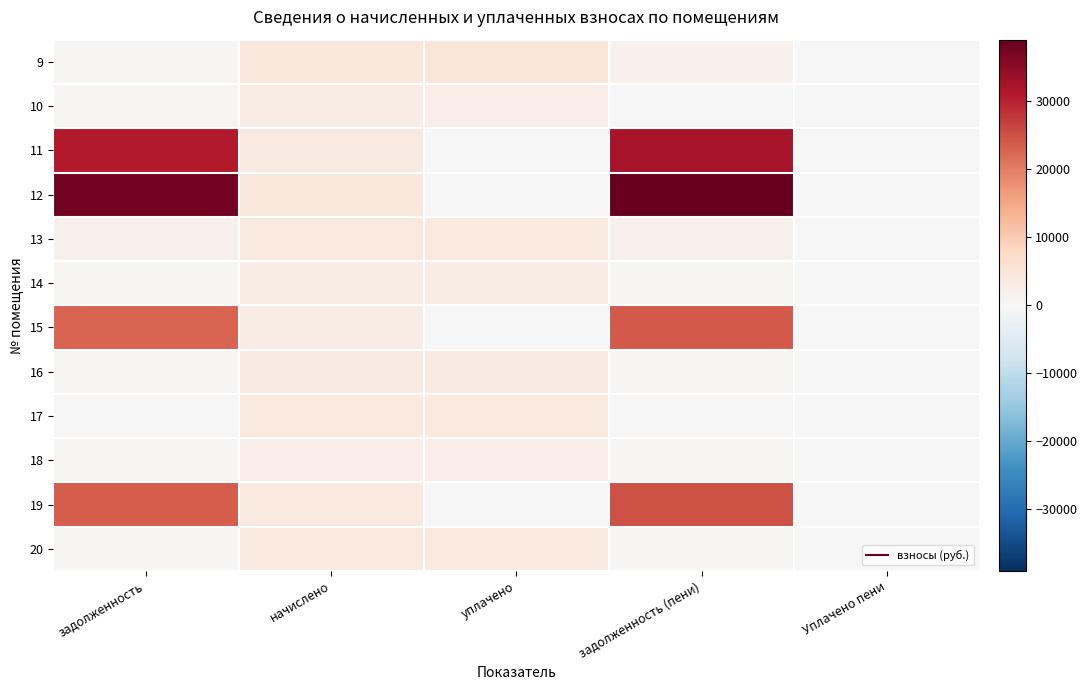

Reading left to right, what are all the values shown in this chart?

9: задолженность=443.6	начислено=3992.5	уплачено=4879.7	задолженность (пени)=1774.4	Уплачено пени=65.6
10: задолженность=386.9	начислено=2933.6	уплачено=2668.5	задолженность (пени)=265.0	Уплачено пени=0.0
11: задолженность=30990.0	начислено=3649.1	уплачено=0.0	задолженность (пени)=32206.4	Уплачено пени=0.0
12: задолженность=37744.8	начислено=3987.7	уплачено=0.0	задолженность (пени)=39074.0	Уплачено пени=0.0
13: задолженность=1641.5	начислено=3715.8	уплачено=3780.8	задолженность (пени)=1620.2	Уплачено пени=0.0
14: задолженность=318.0	начислено=2862.0	уплачено=2862.0	задолженность (пени)=318.0	Уплачено пени=0.0
15: задолженность=22889.7	начислено=2852.5	уплачено=0.0	задолженность (пени)=23840.5	Уплачено пени=0.0
16: задолженность=397.5	начислено=3577.5	уплачено=3577.5	задолженность (пени)=397.5	Уплачено пени=0.0
17: задолженность=0.0	начислено=3892.3	уплачено=3892.3	задолженность (пени)=0.0	Уплачено пени=0.0
18: задолженность=427.0	начислено=2575.8	уплачено=2575.8	задолженность (пени)=427.0	Уплачено пени=0.0
19: задолженность=23608.8	начислено=3739.7	уплачено=0.0	задолженность (пени)=24855.3	Уплачено пени=0.0
20: задолженность=431.2	начислено=3954.3	уплачено=3960.0	задолженность (пени)=429.3	Уплачено пени=0.0